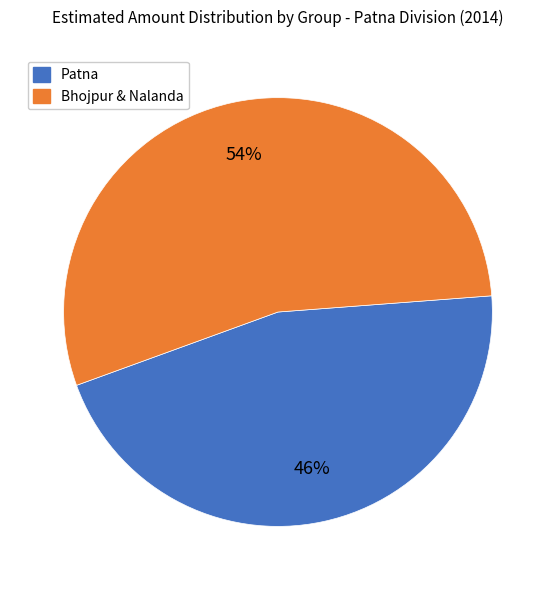

Which has a higher value, Patna or Bhojpur & Nalanda?

Bhojpur & Nalanda